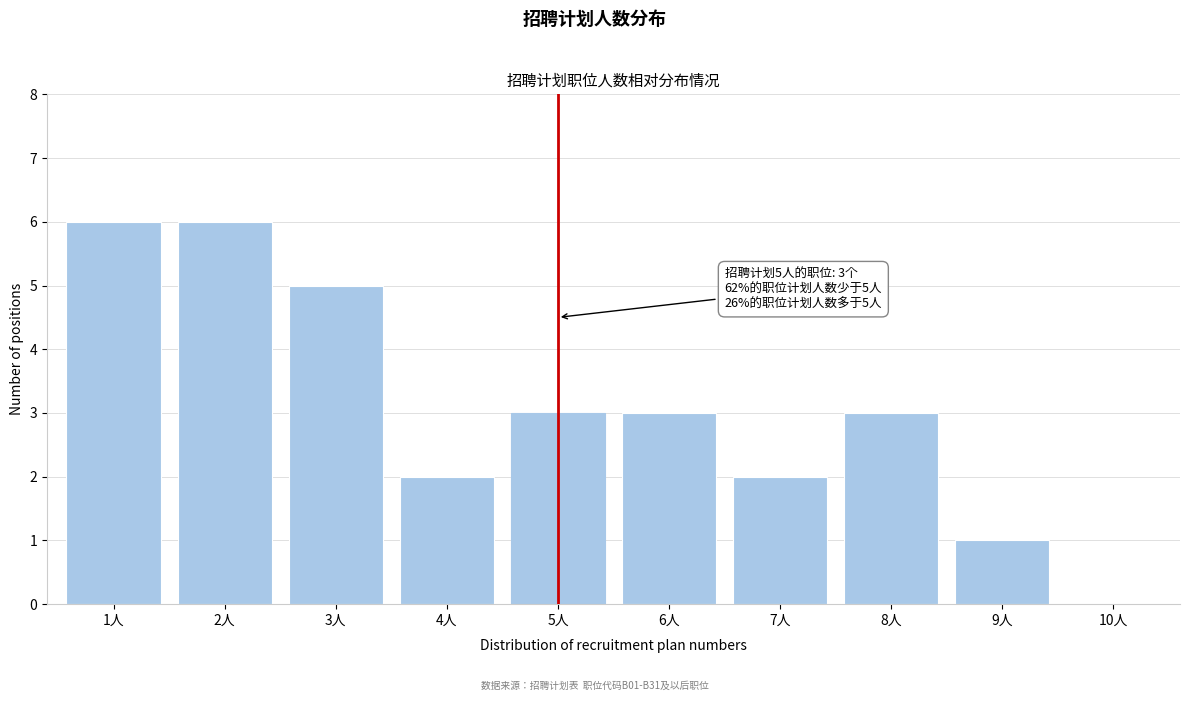

Reading left to right, extract all data points from this chart.

1人=6	2人=6	3人=5	4人=2	5人=3	6人=3	7人=2	8人=3	9人=1	10人=0